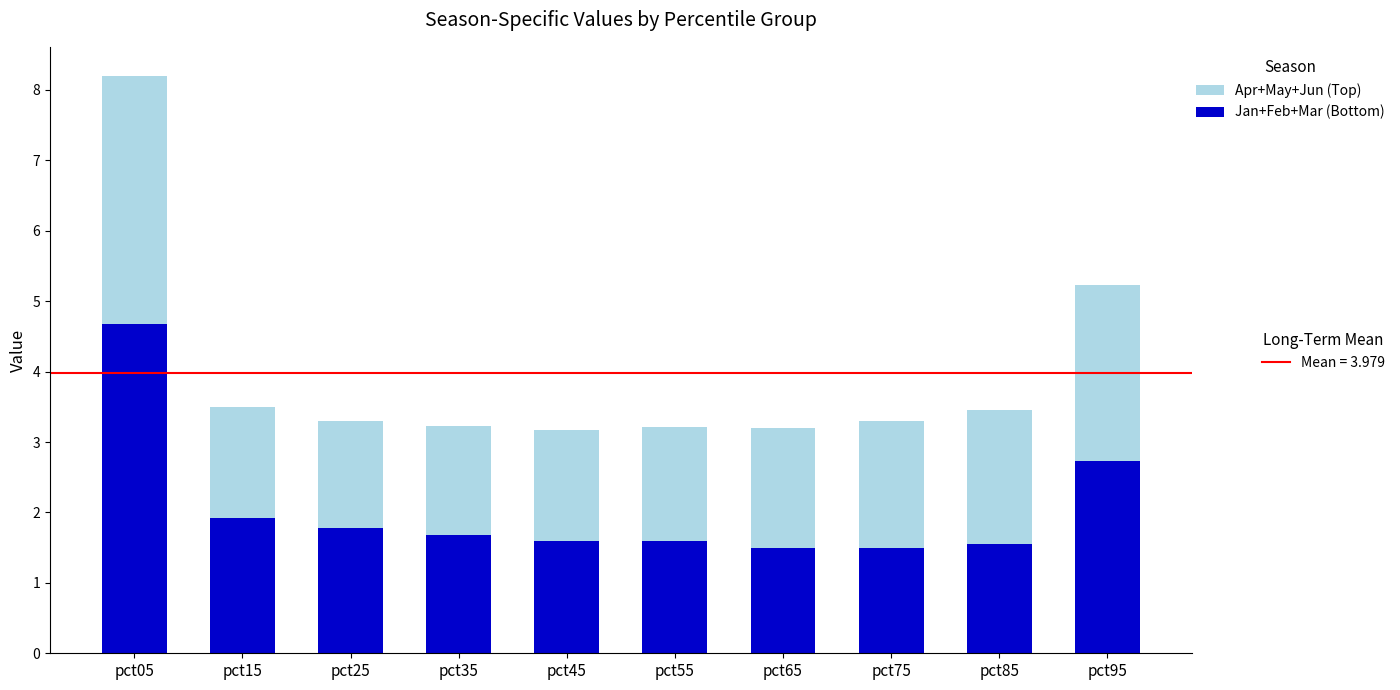

What is the total value across all series at pct65?

3.2